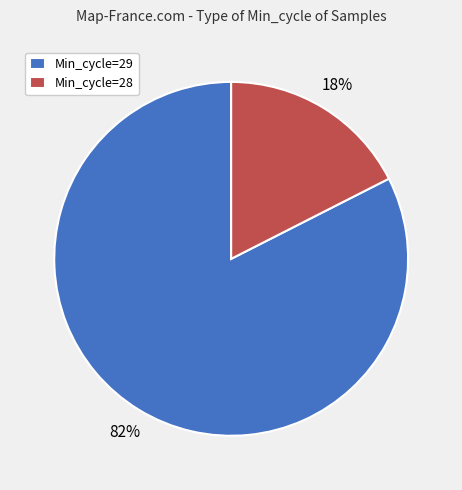

Count the number of slices in the pie.

2